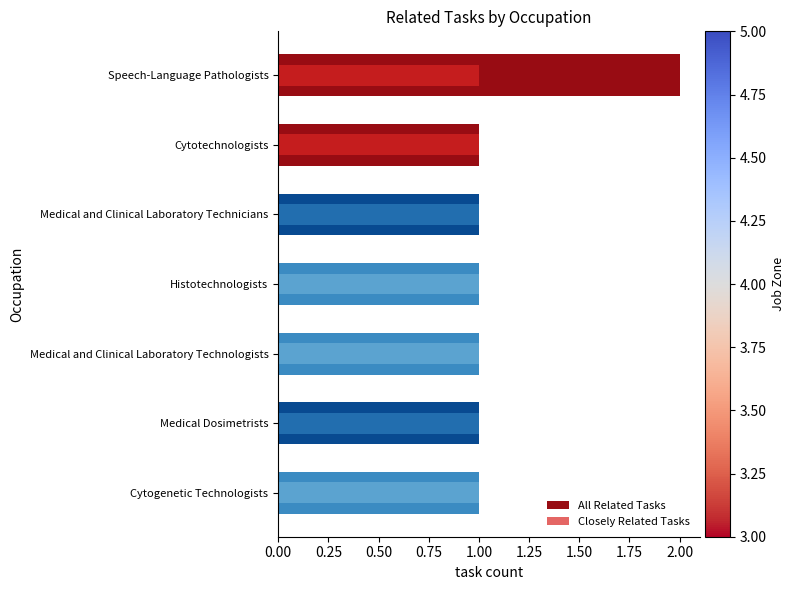

How many values in the All Related Tasks series exceed 1?

1